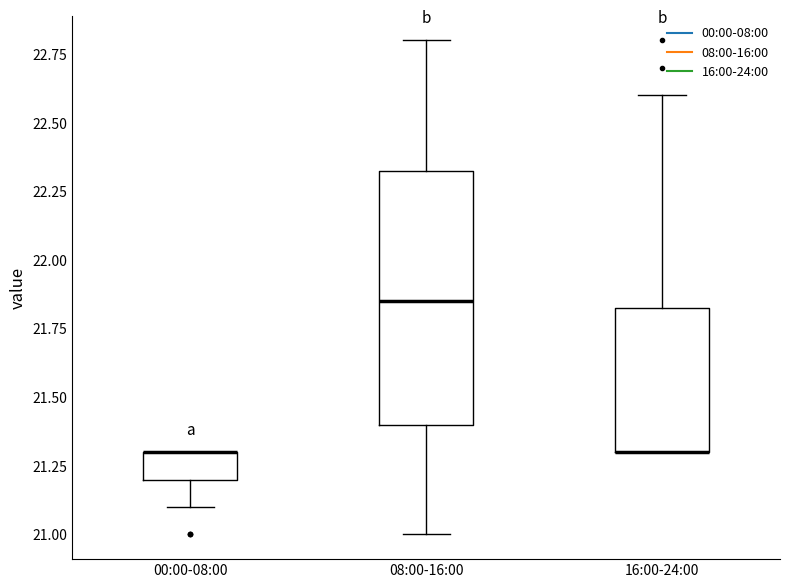

Reading left to right, transcribe this box plot: for each box, give where its median line is, the range the box spans, and where its two whiskers end, as read against the y-axis. The values are not printed on the chart, so give them approximately, as read against the axis.

00:00-08:00: median 21.30 (drawn on the box's upper edge), box 21.20 to 21.30, whiskers 21.10 to 21.30
08:00-16:00: median 21.85, box 21.40 to 22.35, whiskers 21.00 to 22.80
16:00-24:00: median 21.30 (drawn on the box's lower edge), box 21.30 to 21.85, whiskers 21.30 to 22.60